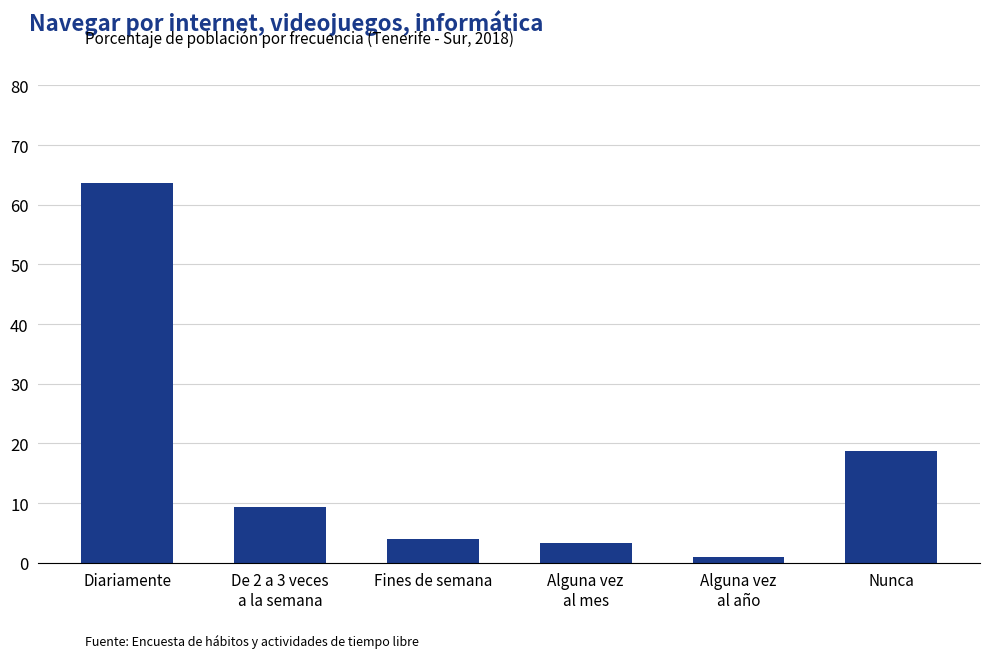

Rank the categories by value from lowest to highest.

Alguna vez
al año, Alguna vez
al mes, Fines de semana, De 2 a 3 veces
a la semana, Nunca, Diariamente